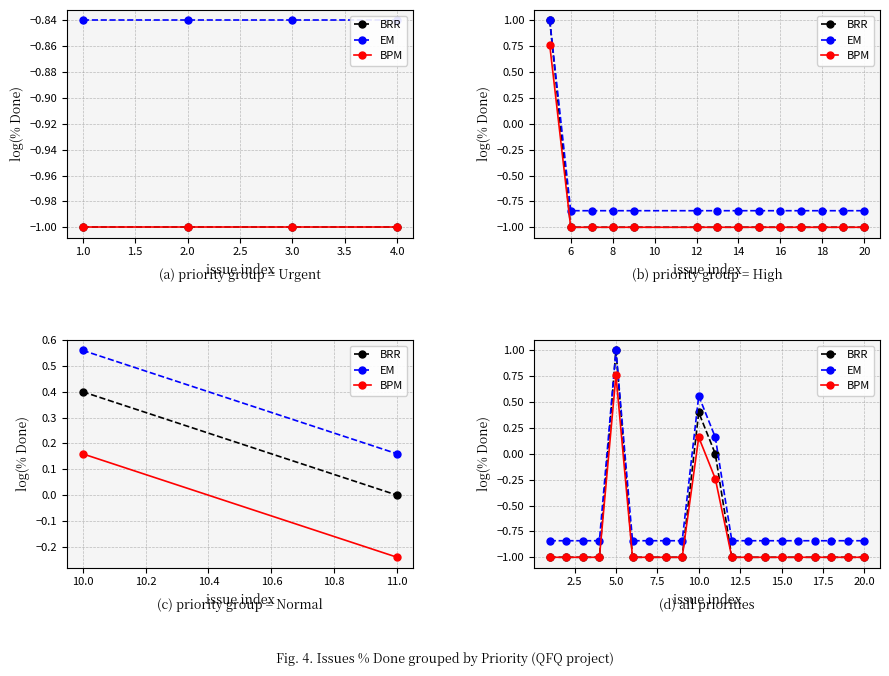

Reading right to left, list all the values displayed in this chart.

BRR: -1.0	-1.0	-1.0	-1.0	-1.0	-1.0	-1.0	-1.0	-1.0	0.0	0.4	-1.0	-1.0	-1.0	-1.0	1.0	-1.0	-1.0	-1.0	-1.0
EM: -0.8	-0.8	-0.8	-0.8	-0.8	-0.8	-0.8	-0.8	-0.8	0.2	0.6	-0.8	-0.8	-0.8	-0.8	1.0	-0.8	-0.8	-0.8	-0.8
BPM: -1.0	-1.0	-1.0	-1.0	-1.0	-1.0	-1.0	-1.0	-1.0	-0.2	0.2	-1.0	-1.0	-1.0	-1.0	0.8	-1.0	-1.0	-1.0	-1.0